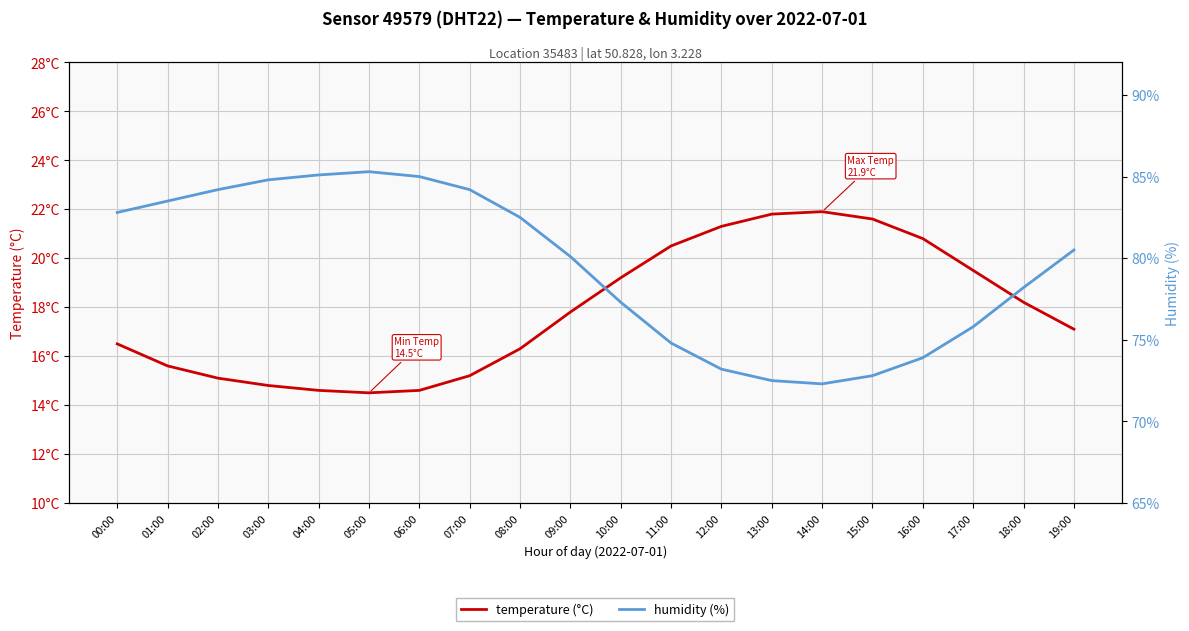

The humidity (%) series shows 40.6 at 09:00. True or false?

False